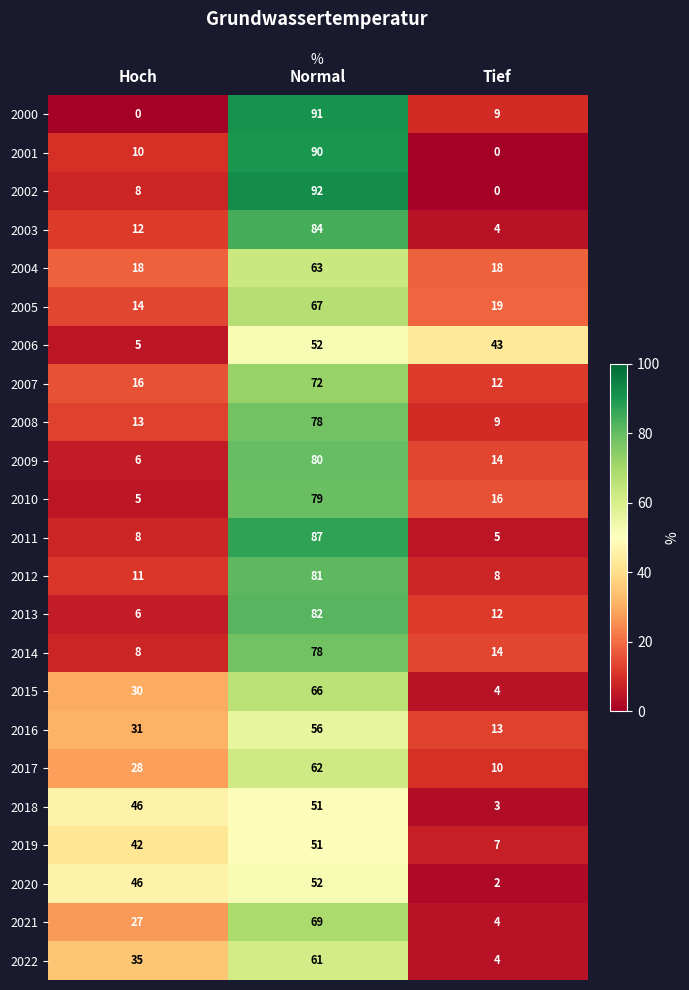

What is the maximum value for 2012?

81